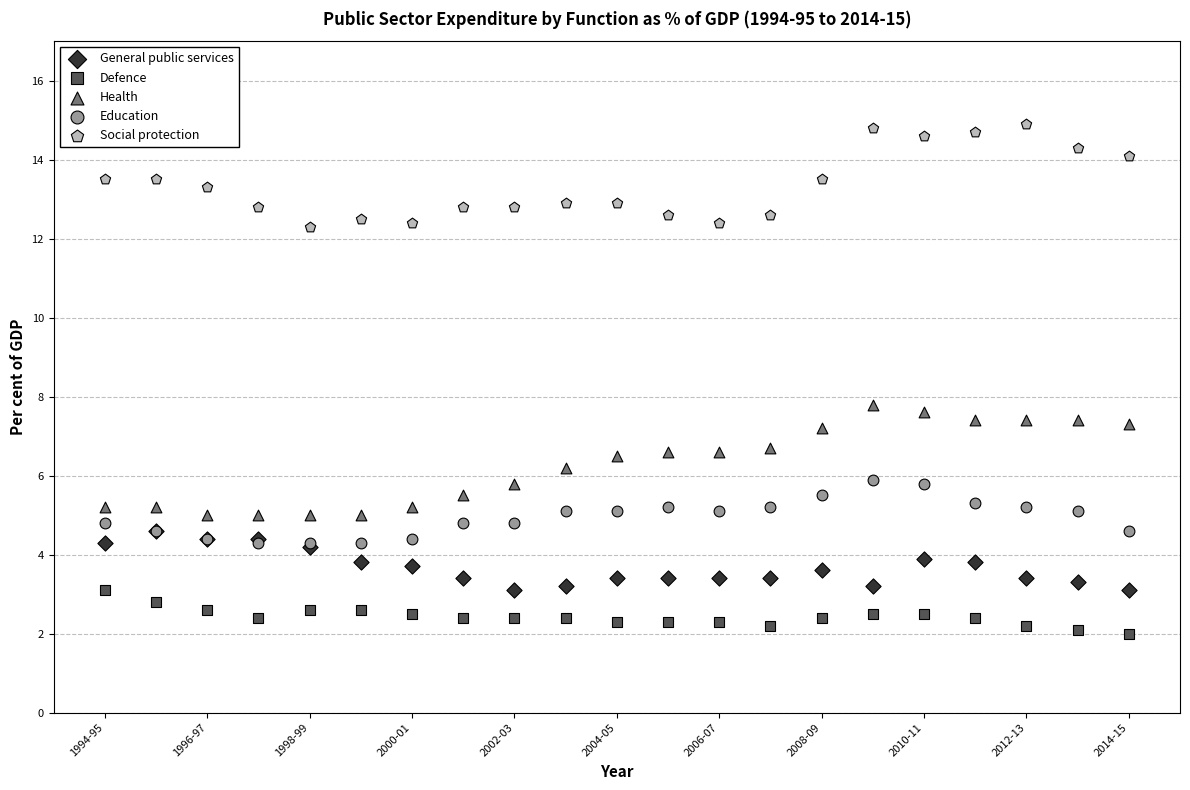

Which series contains the highest Y value?

Social protection